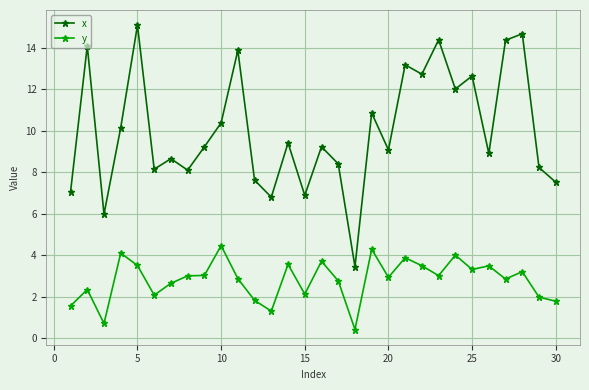

What is the highest value of the x series?

15.1